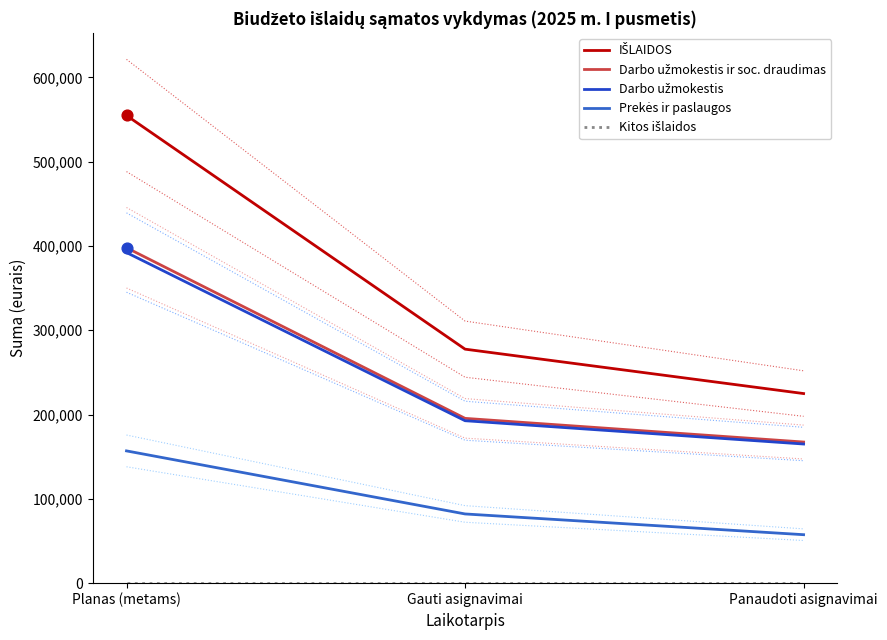

Which series has the largest Y range (max minus min)?

IŠLAIDOS